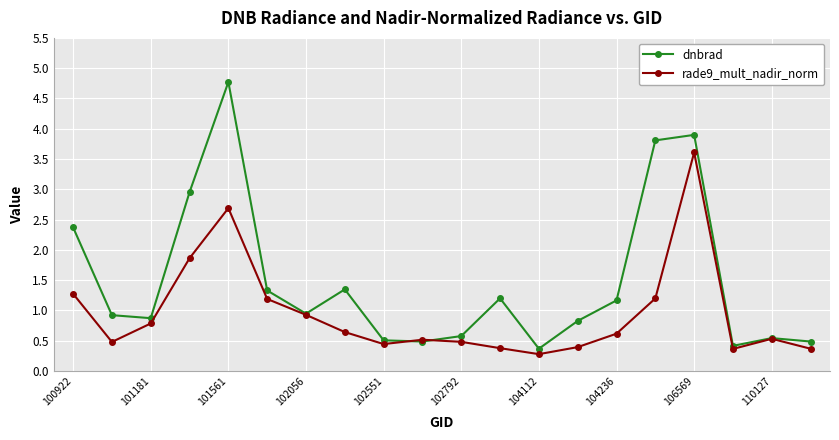

Which series has the largest range (max minus min)?

dnbrad